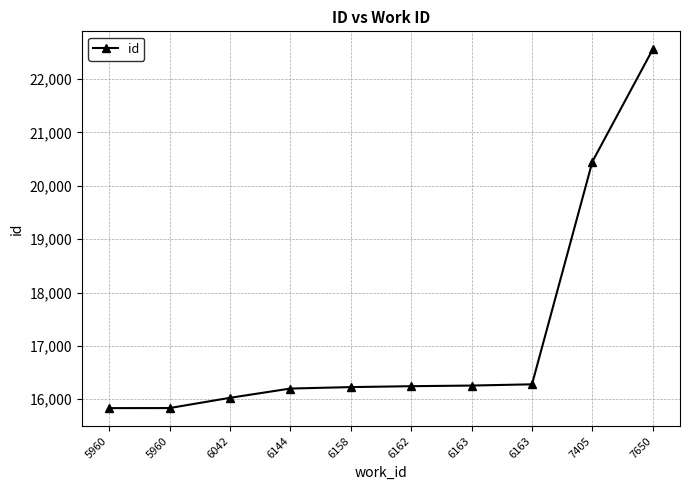

Does the chart display data point markers on the line(s)?

Yes